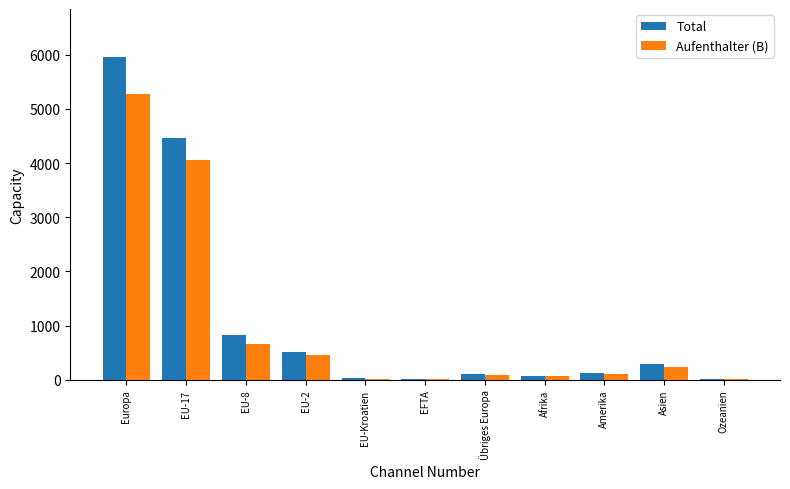

What value does the Aufenthalter (B) series have at Europa?

5278